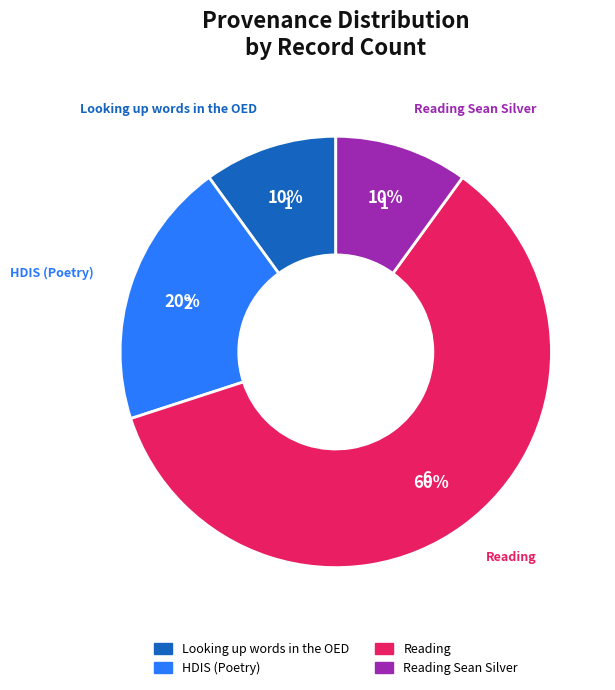

To the nearest percent, what is the average slice percentage?

25%